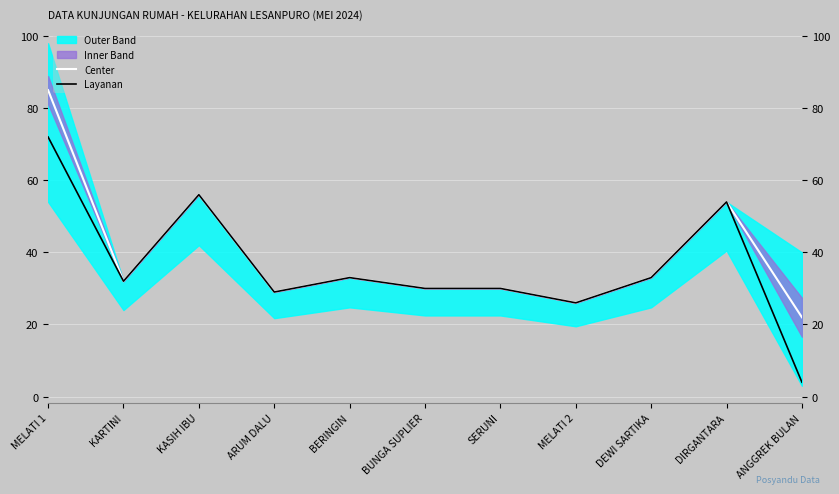

What is the average value of the Center series?

39